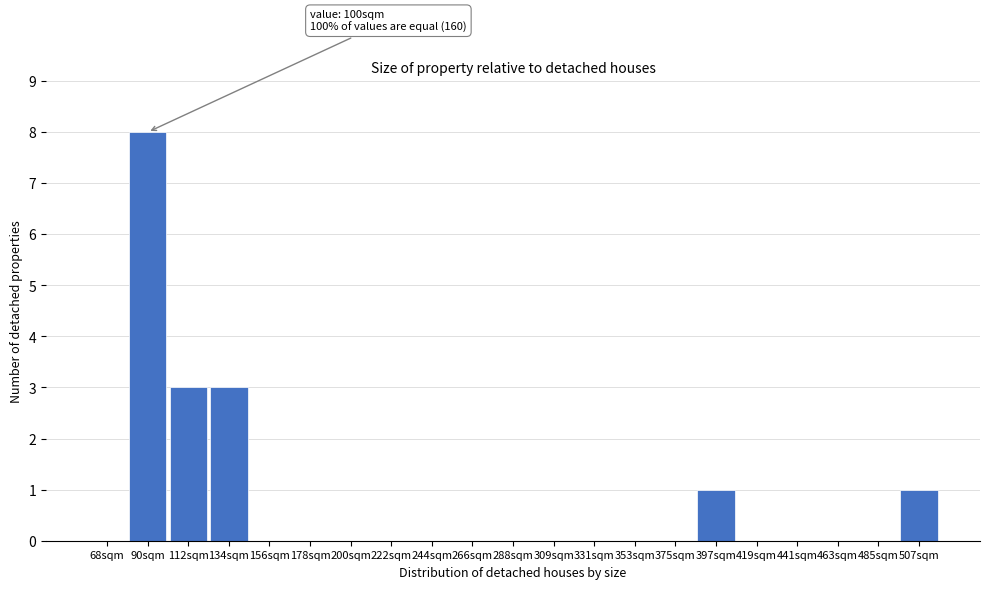

Reading left to right, what are all the values shown in this chart?

68sqm=0	90sqm=8	112sqm=3	134sqm=3	156sqm=0	178sqm=0	200sqm=0	222sqm=0	244sqm=0	266sqm=0	288sqm=0	309sqm=0	331sqm=0	353sqm=0	375sqm=0	397sqm=1	419sqm=0	441sqm=0	463sqm=0	485sqm=0	507sqm=1